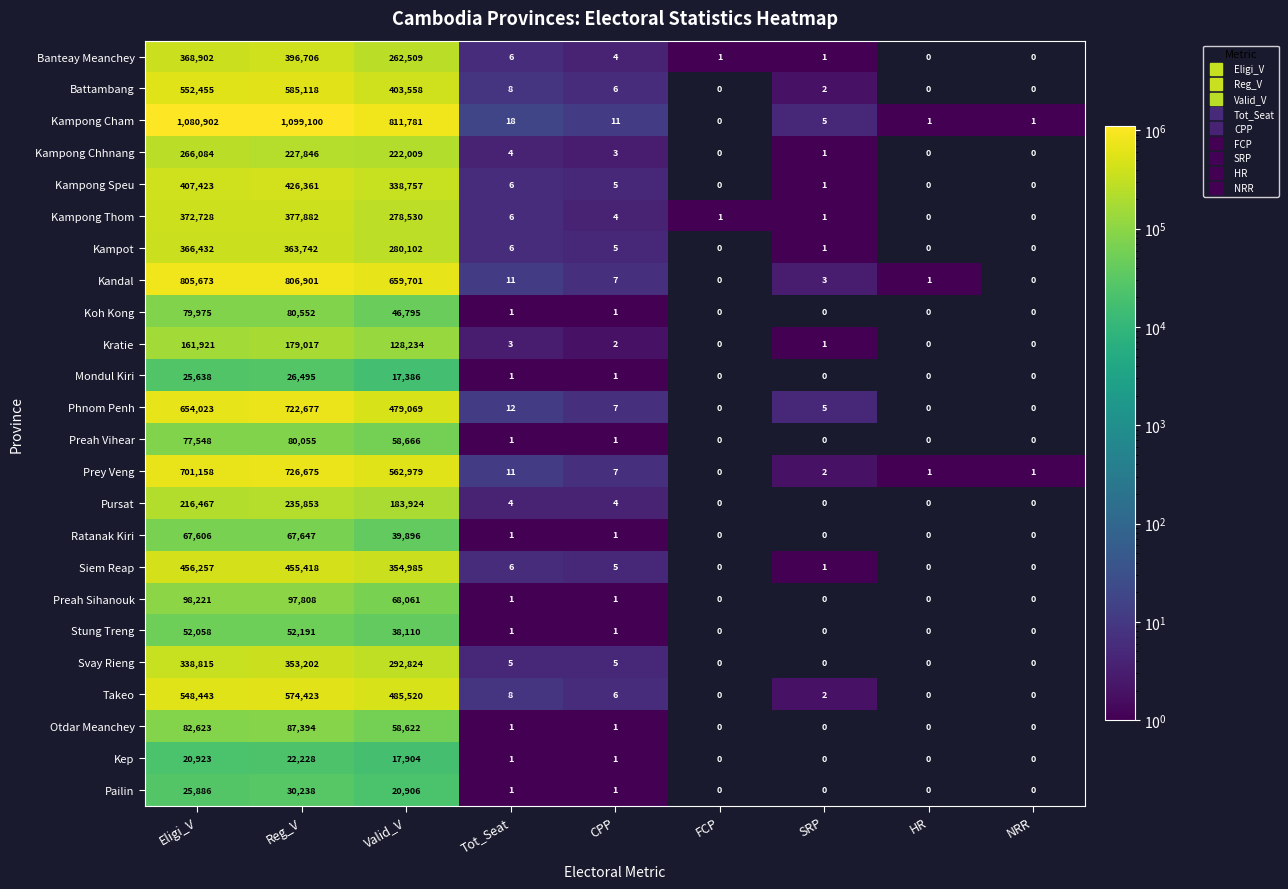

What is the spread (max minus min) of values at FCP?

1